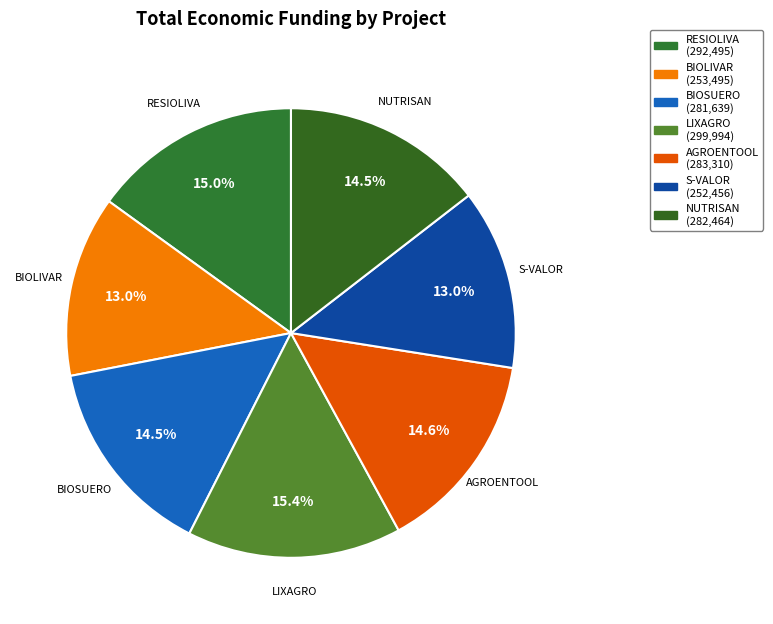

Is there any slice that represents more than half of the pie?

No